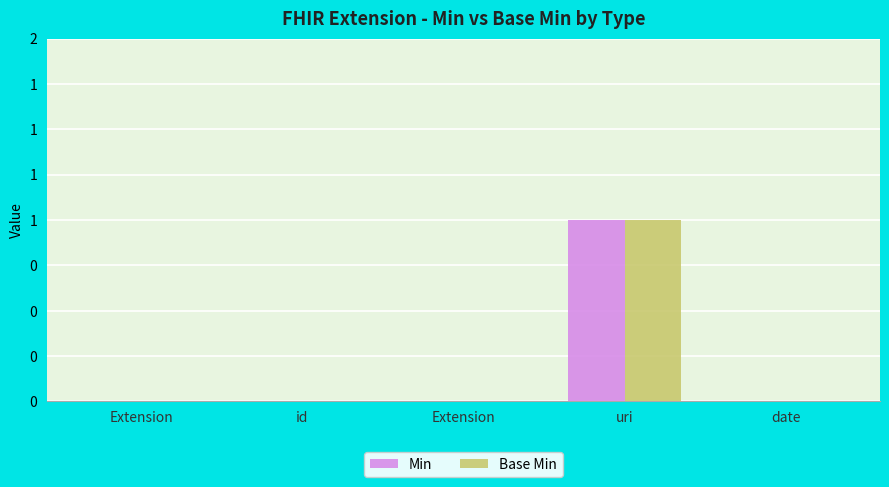

What are all the series names shown in the legend?

Min, Base Min